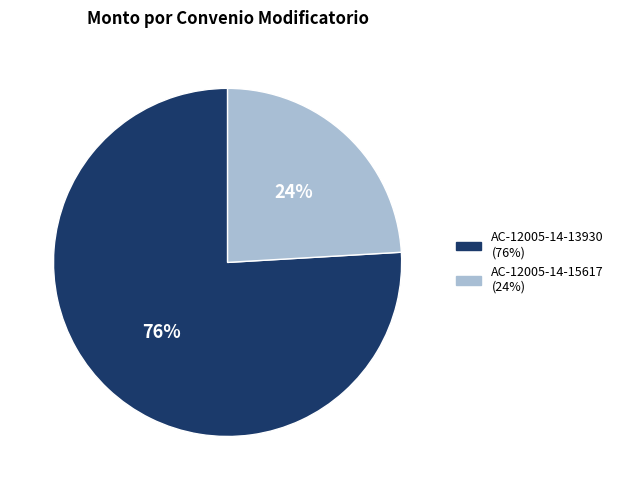

To the nearest percent, what is the difference between the largest and smallest slice percentages?

52%